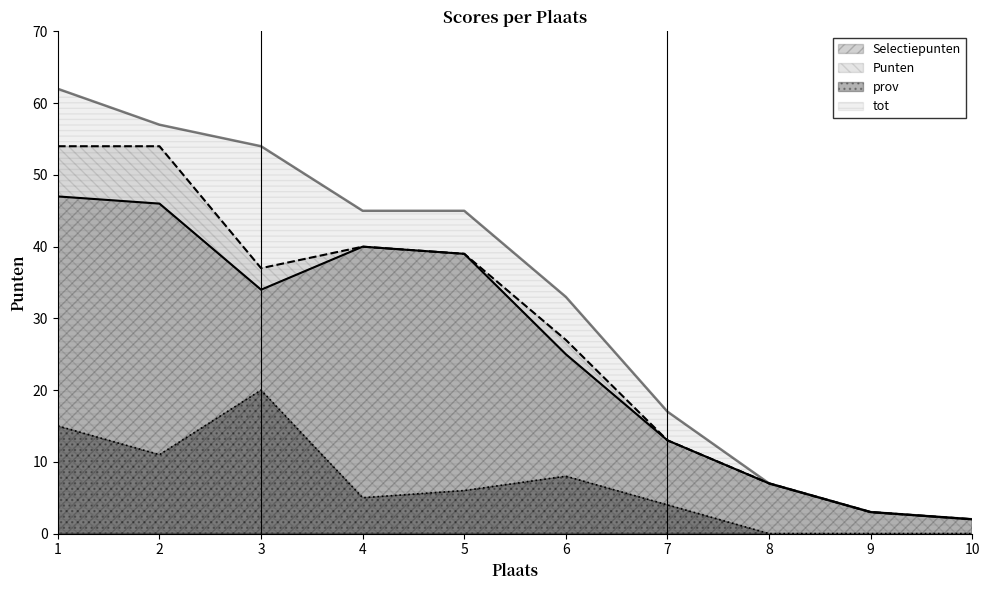

List the series in order of their peak value, lowest first.

prov, Selectiepunten, Punten, tot